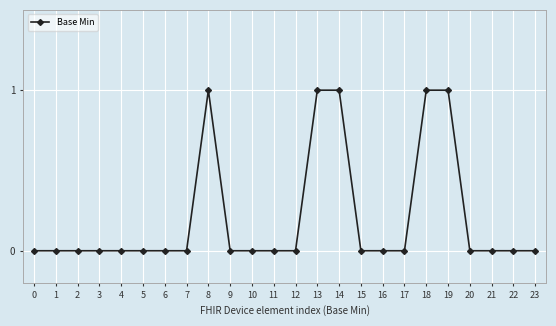

Reading right to left, what are all the values shown in this chart?

0	0	0	0	1	1	0	0	0	1	1	0	0	0	0	1	0	0	0	0	0	0	0	0